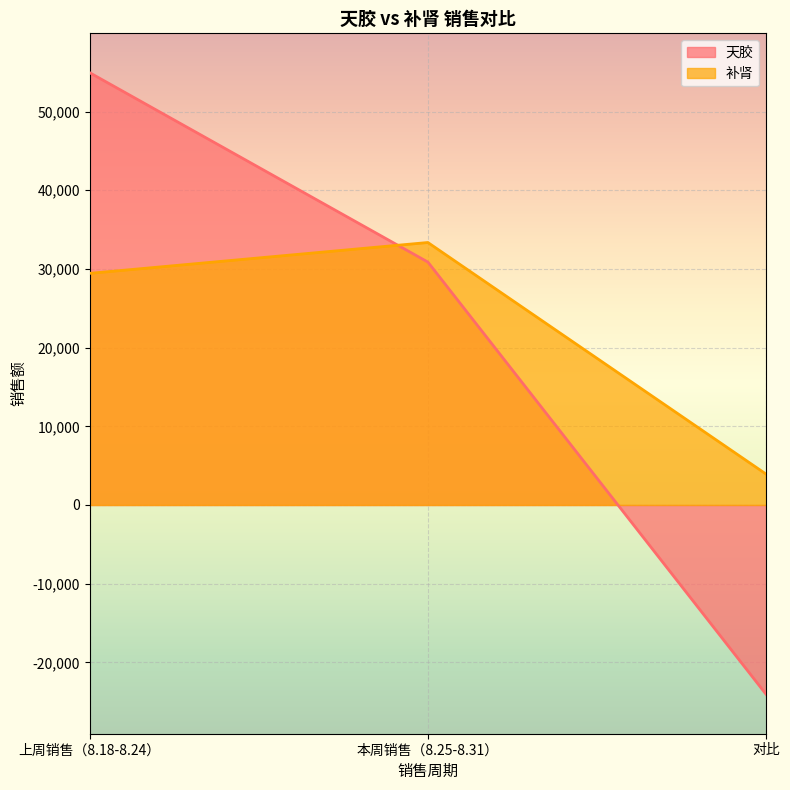

Does the chart display data point markers on the line(s)?

No